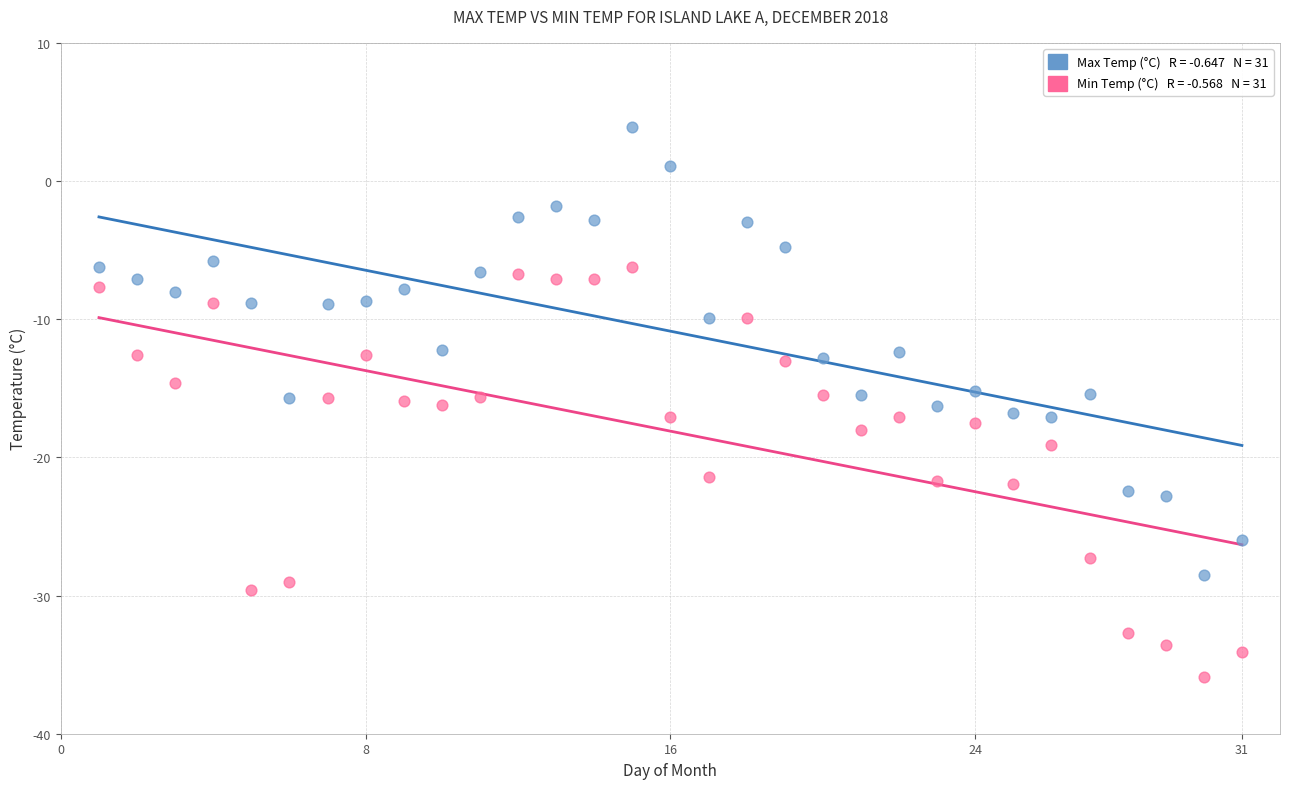

Across all data points, what is the range of Y values (max minus min)?

39.8